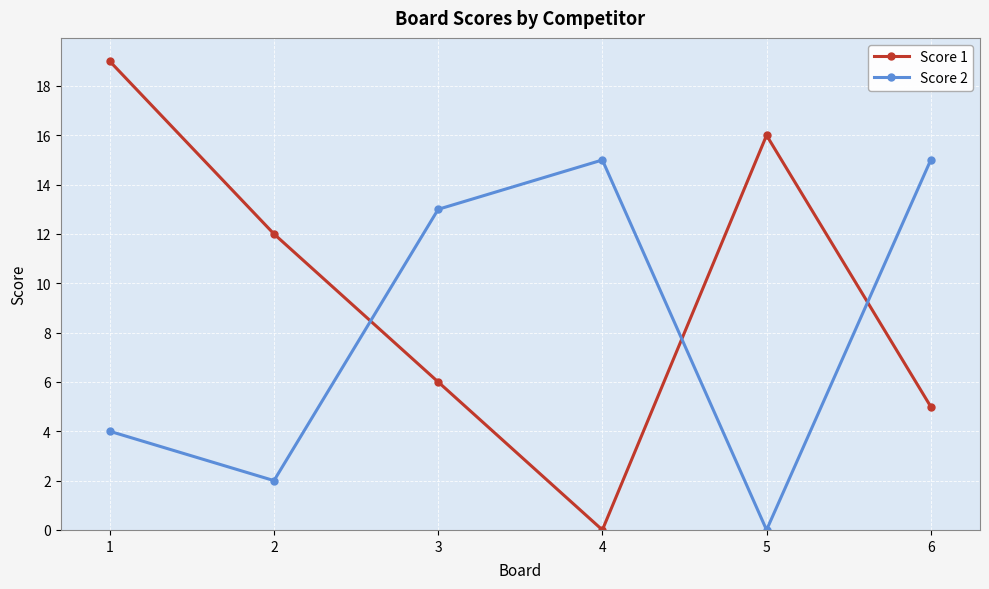

Which series has the largest range (max minus min)?

Score 1